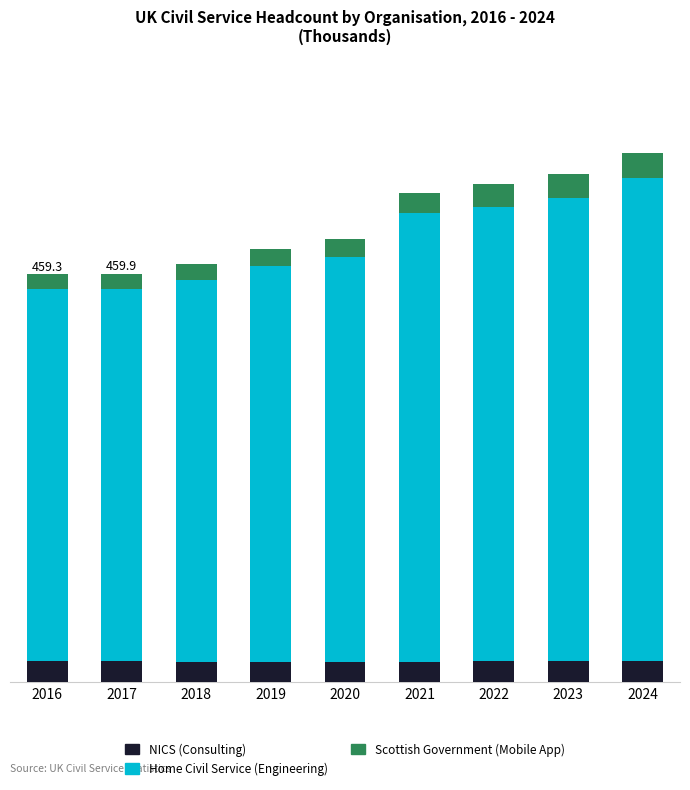

What are all the series names shown in the legend?

NICS (Consulting), Home Civil Service (Engineering), Scottish Government (Mobile App)